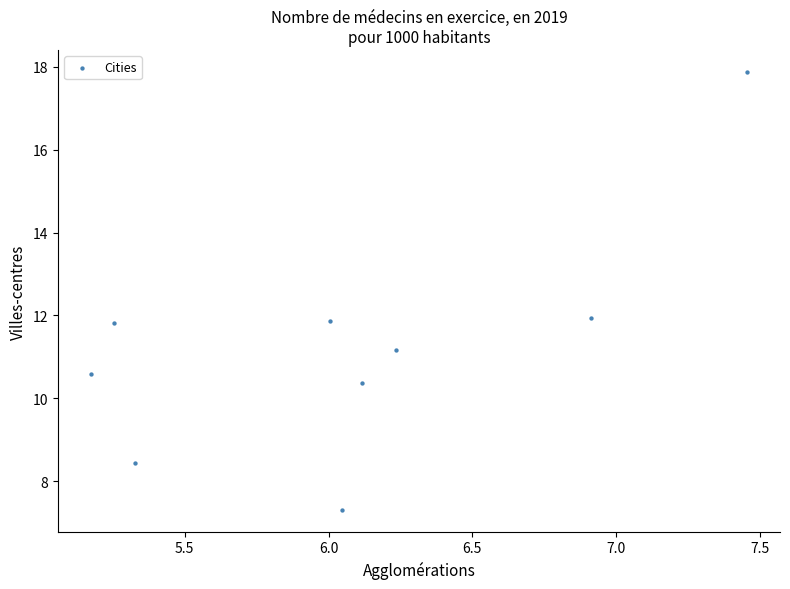

What is the average Y value?

11.3